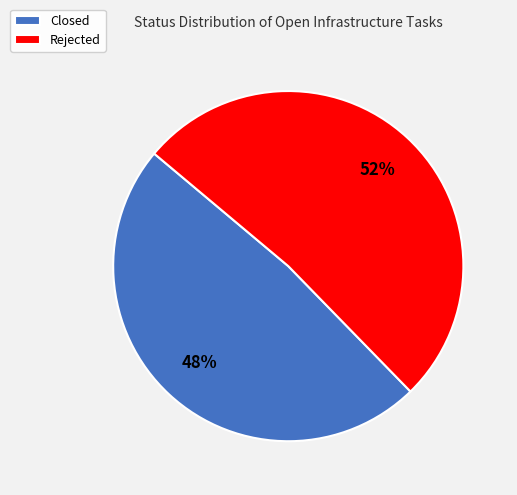

To the nearest percent, what is the average slice percentage?

50%